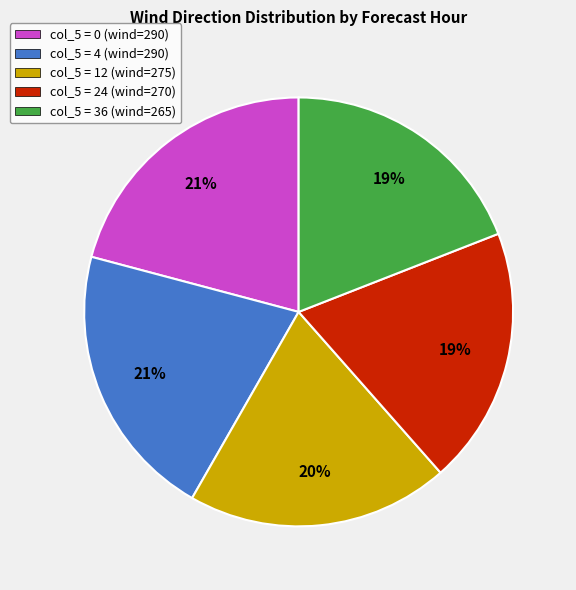

The col_5 = 0 (wind=290) slice represents 21% of the pie. True or false?

True